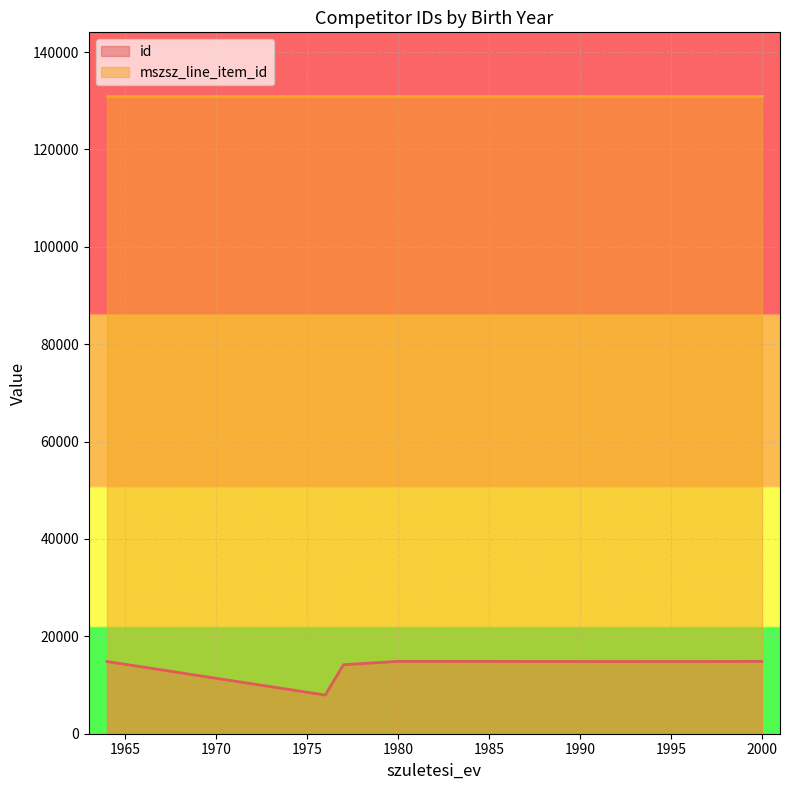

What is the smallest value displayed?

7944.0